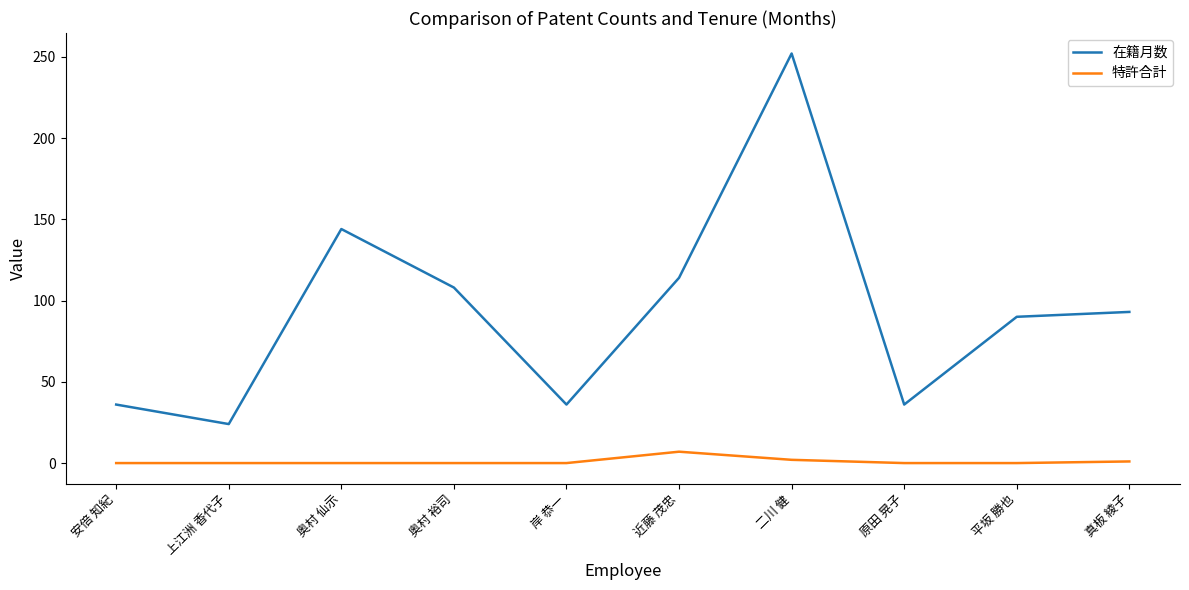

Which series changed the most between 奥村 仙示 and 二川 健?

在籍月数